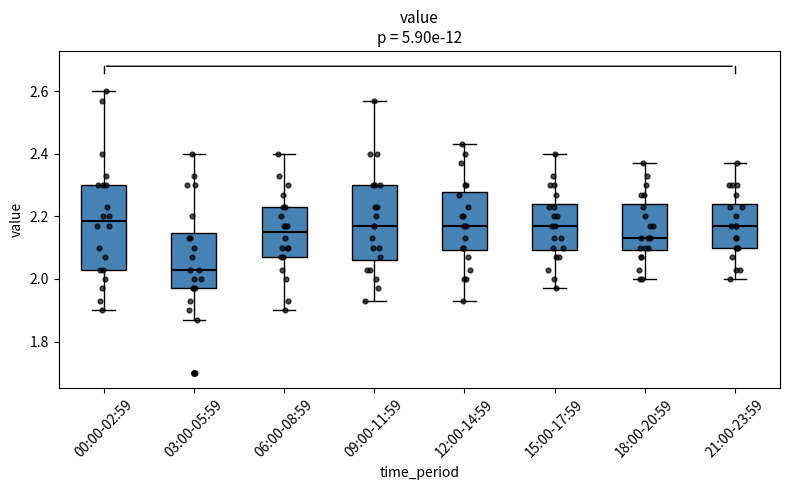

Reading left to right, transcribe this box plot: for each box, give where its median line is, the range the box spans, and where its two whiskers end, as read against the y-axis. The values are not printed on the chart, so give them approximately, as read against the axis.

00:00-02:59: median 2.18, box 2.04 to 2.30, whiskers 1.90 to 2.60
03:00-05:59: median 2.04, box 1.98 to 2.14, whiskers 1.88 to 2.40
06:00-08:59: median 2.16, box 2.08 to 2.24, whiskers 1.90 to 2.40
09:00-11:59: median 2.18, box 2.06 to 2.30, whiskers 1.94 to 2.58
12:00-14:59: median 2.18, box 2.10 to 2.28, whiskers 1.94 to 2.44
15:00-17:59: median 2.18, box 2.10 to 2.24, whiskers 1.98 to 2.40
18:00-20:59: median 2.14, box 2.10 to 2.24, whiskers 2.00 to 2.38
21:00-23:59: median 2.18, box 2.10 to 2.24, whiskers 2.00 to 2.38